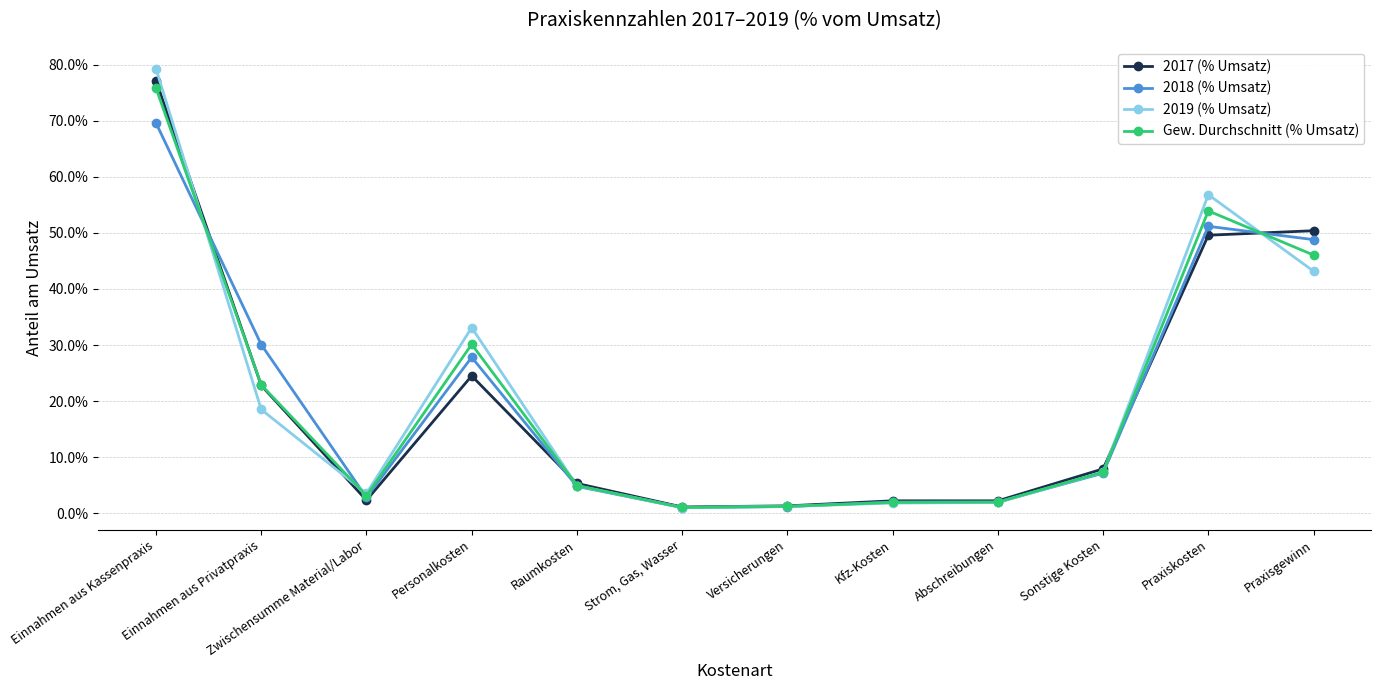

In Gew. Durchschnitt (% Umsatz), how many points are lower than both neighbors (excluding endpoints)?

2